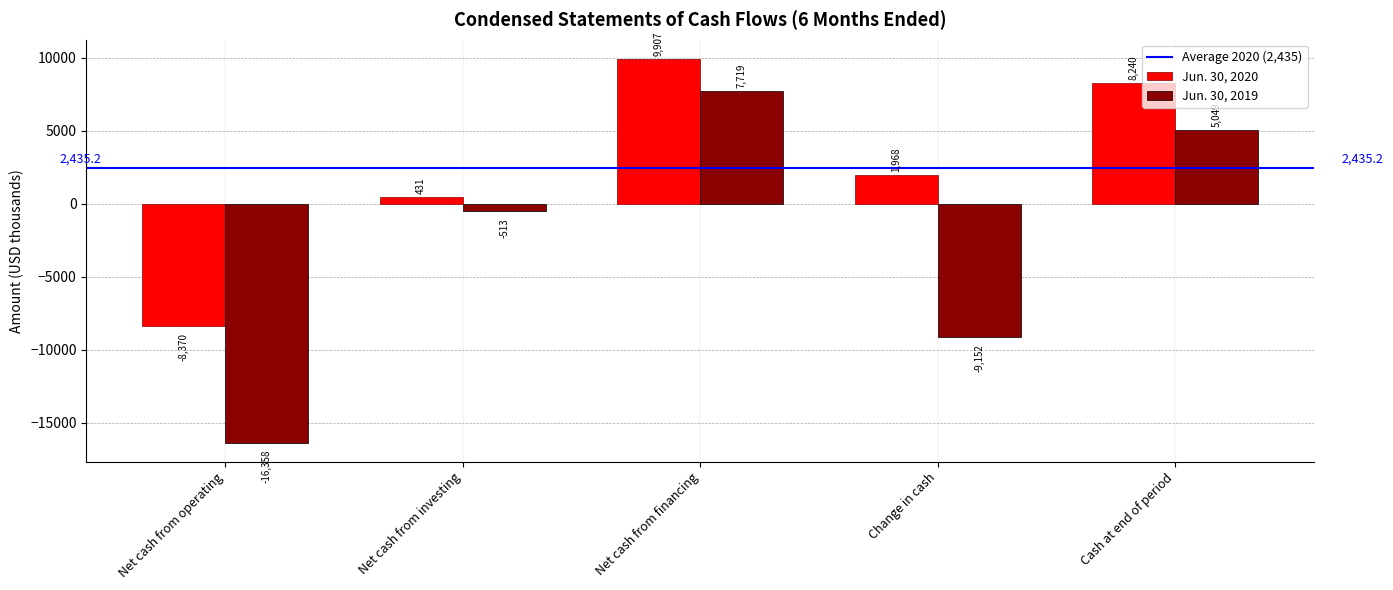

How many groups of bars are there?

5